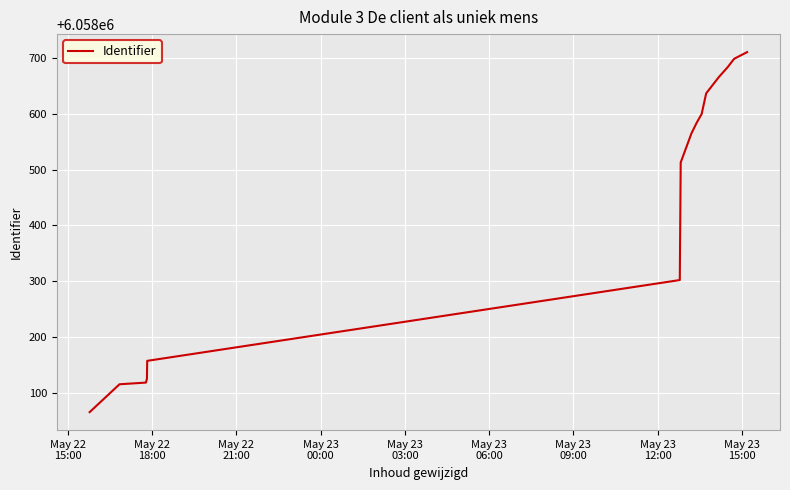

Does the chart have visible grid lines?

Yes